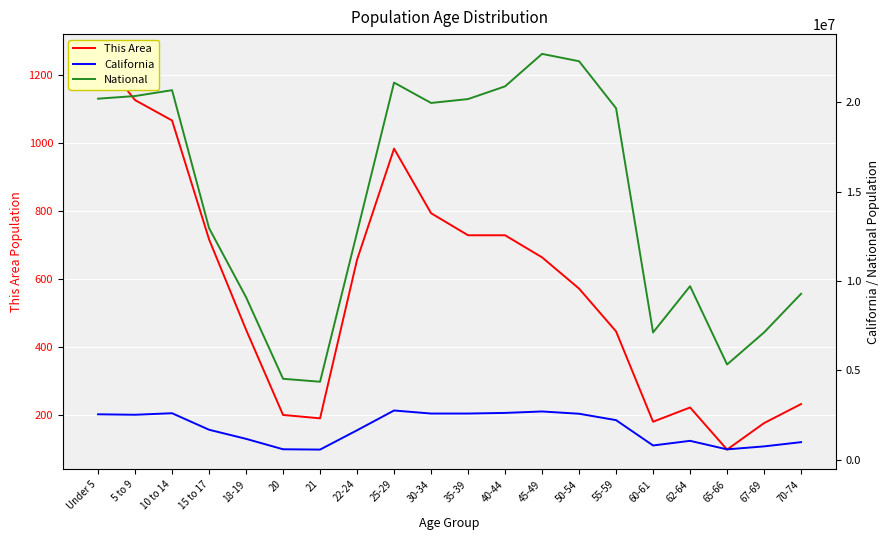

Reading left to right, what are all the values shown in this chart?

This Area: Under 5=1263	5 to 9=1127	10 to 14=1067	15 to 17=717	18-19=451	20=200	21=190	22-24=657	25-29=984	30-34=794	35-39=729	40-44=729	45-49=664	50-54=572	55-59=446	60-61=180	62-64=222	65-66=98	67-69=176	70-74=232
California: Under 5=2531333	5 to 9=2505839	10 to 14=2590930	15 to 17=1666938	18-19=1157002	20=573642	21=555775	22-24=1636532	25-29=2744409	30-34=2573468	35-39=2573579	40-44=2609131	45-49=2689819	50-54=2562552	55-59=2204296	60-61=786276	62-64=1045921	65-66=568817	67-69=734741	70-74=971778
National: Under 5=20201362	5 to 9=20348657	10 to 14=20677194	15 to 17=12954254	18-19=9086089	20=4519129	21=4354294	22-24=12712576	25-29=21101849	30-34=19962099	35-39=20179642	40-44=20890964	45-49=22708591	50-54=22298125	55-59=19664805	60-61=7113727	62-64=9704197	65-66=5319902	67-69=7115361	70-74=9278166